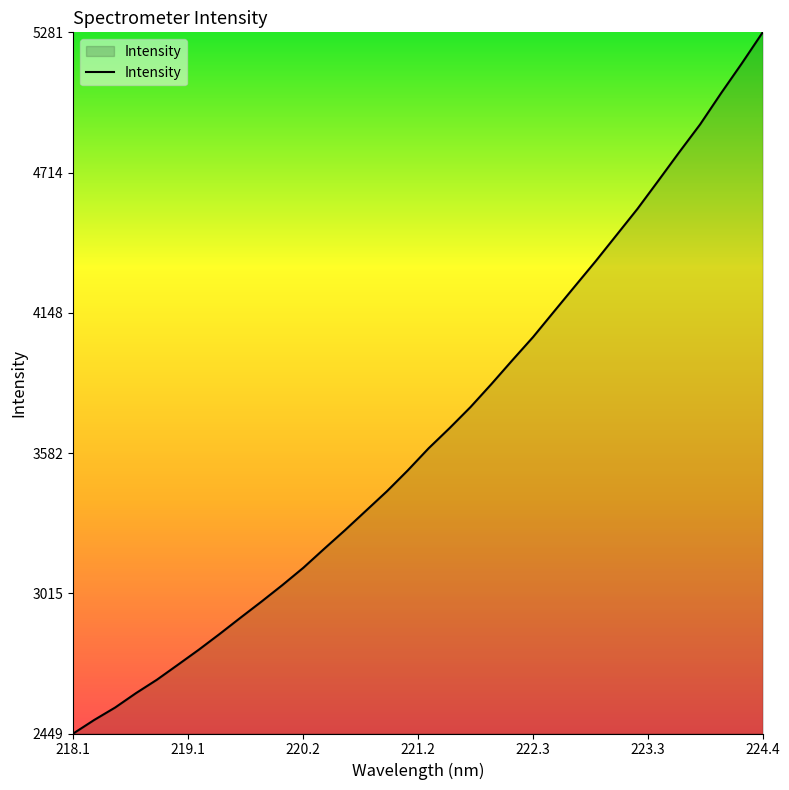

Does the chart have visible grid lines?

No